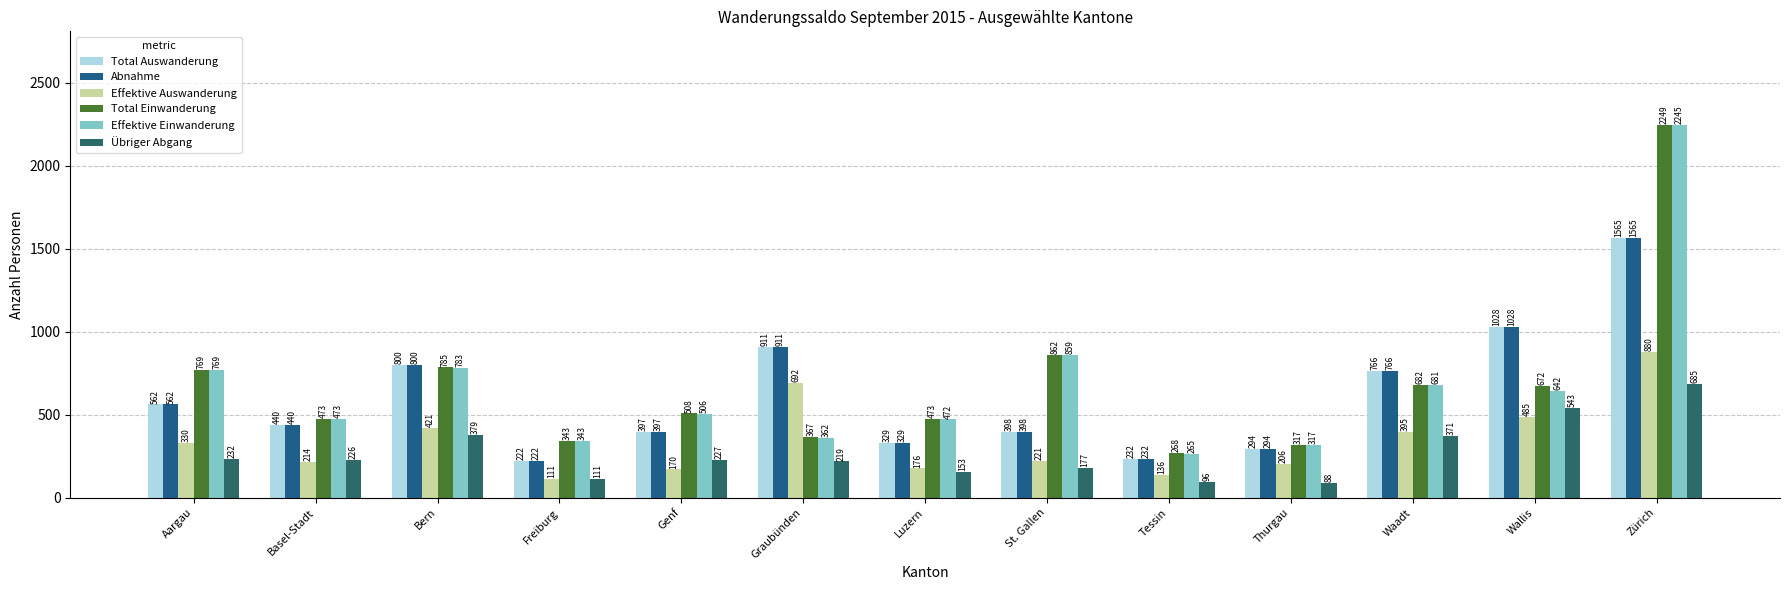

How many groups of bars are there?

13